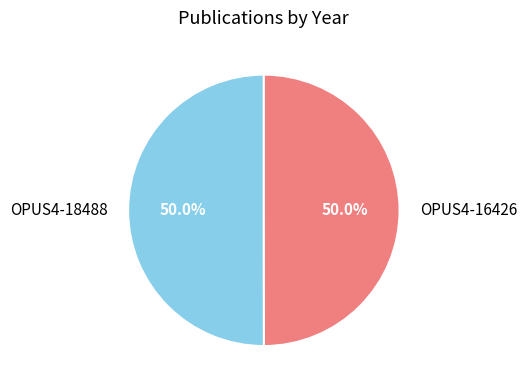

Is it true that OPUS4-16426 is 56% of the pie?

False